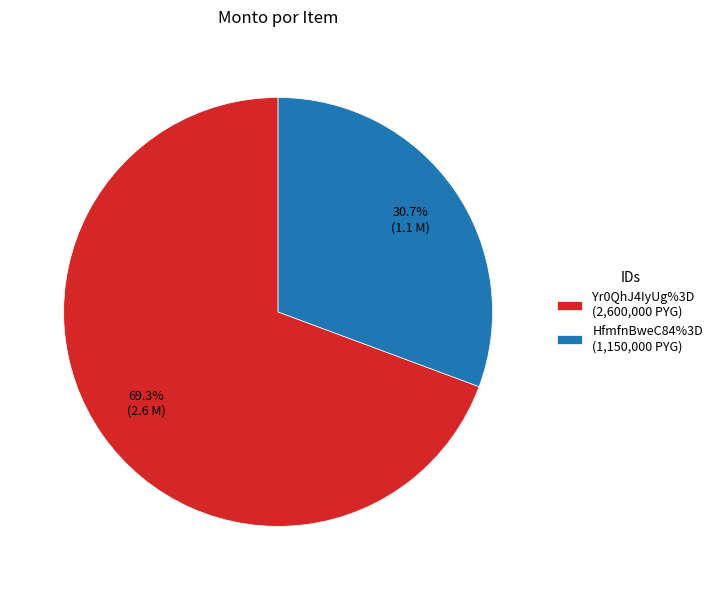

How many slices are in this pie chart?

2